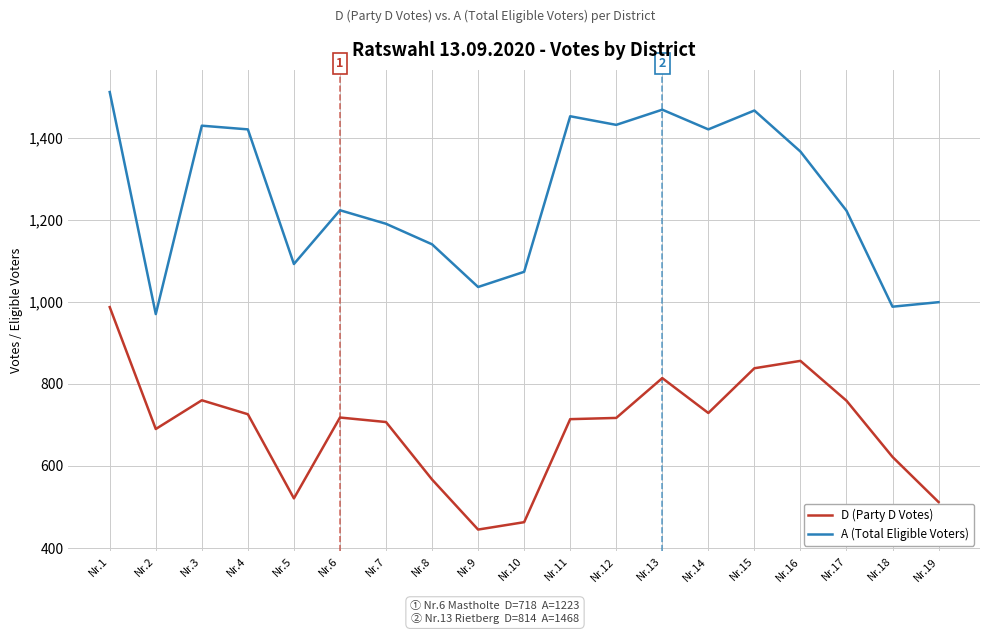

Rank the series by their average value, from lowest to highest.

D (Party D Votes), A (Total Eligible Voters)